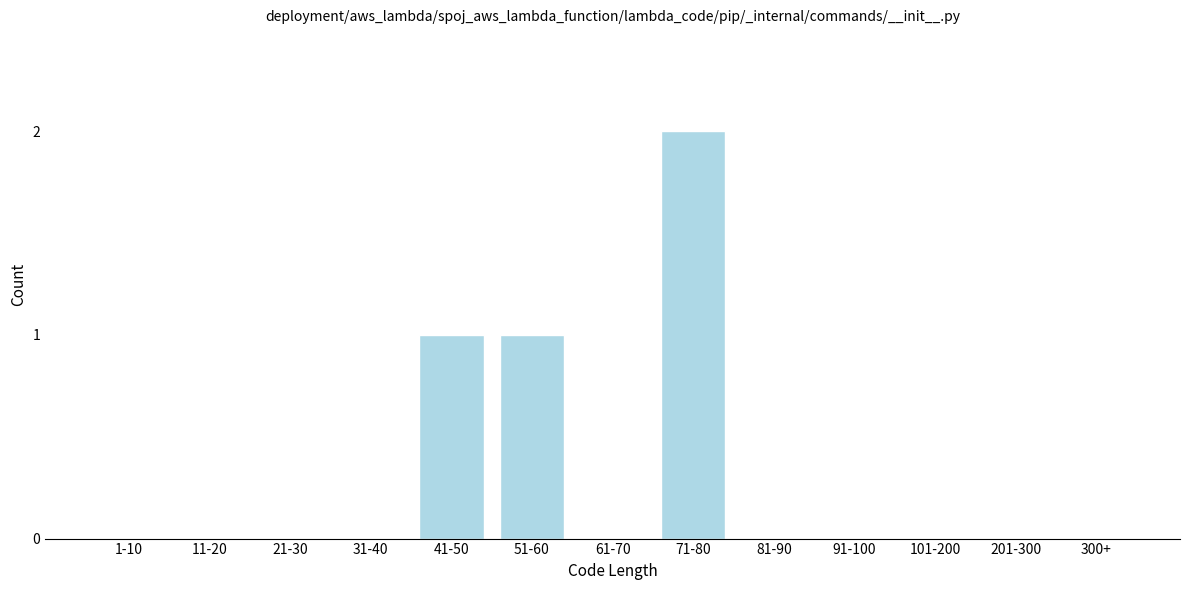

Reading right to left, transcribe all the data shown in this chart.

300+=0	201-300=0	101-200=0	91-100=0	81-90=0	71-80=2	61-70=0	51-60=1	41-50=1	31-40=0	21-30=0	11-20=0	1-10=0